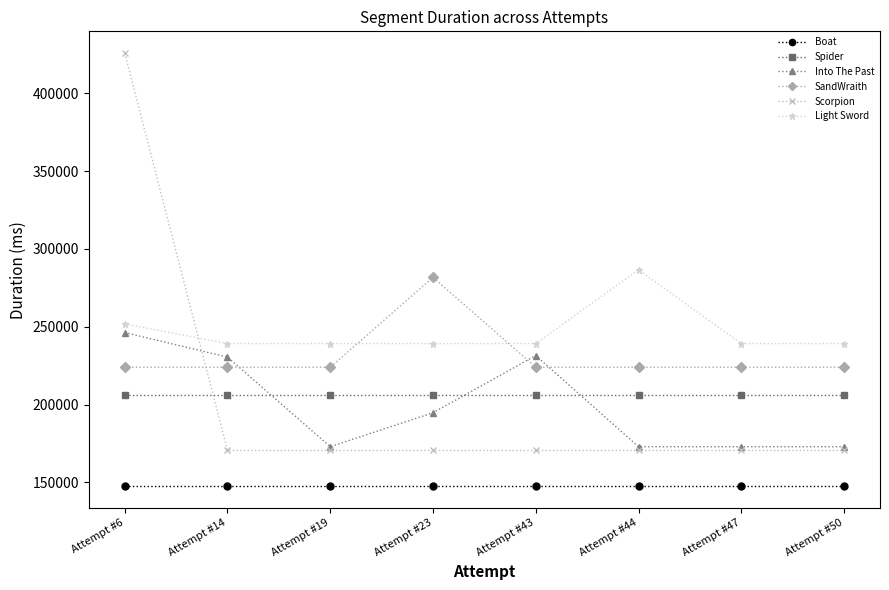

True or false: Light Sword has a value of 239263 at Attempt #50.

True